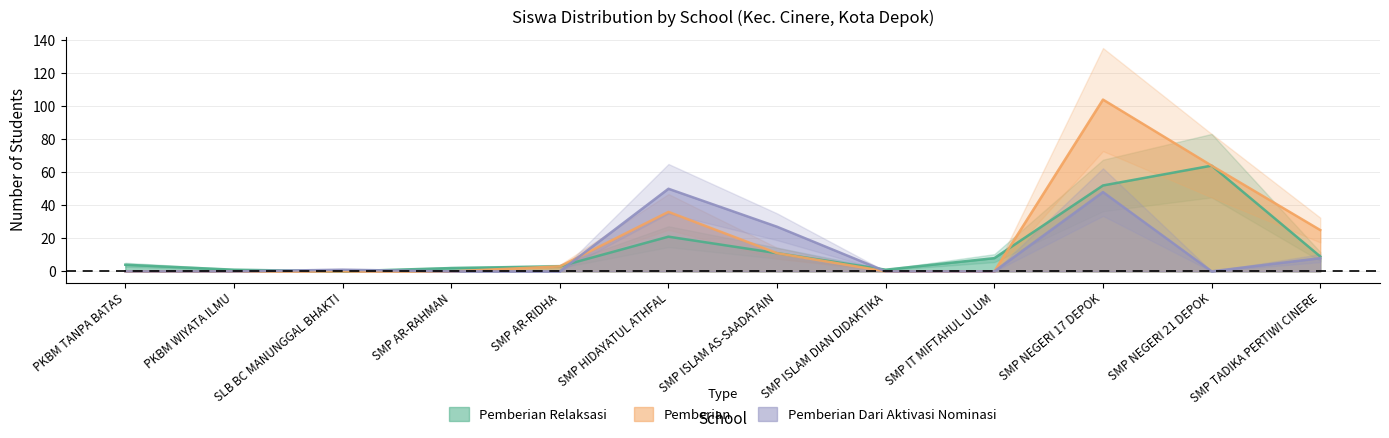

What is the average value of the Pemberian Relaksasi (Siswa) series?

15